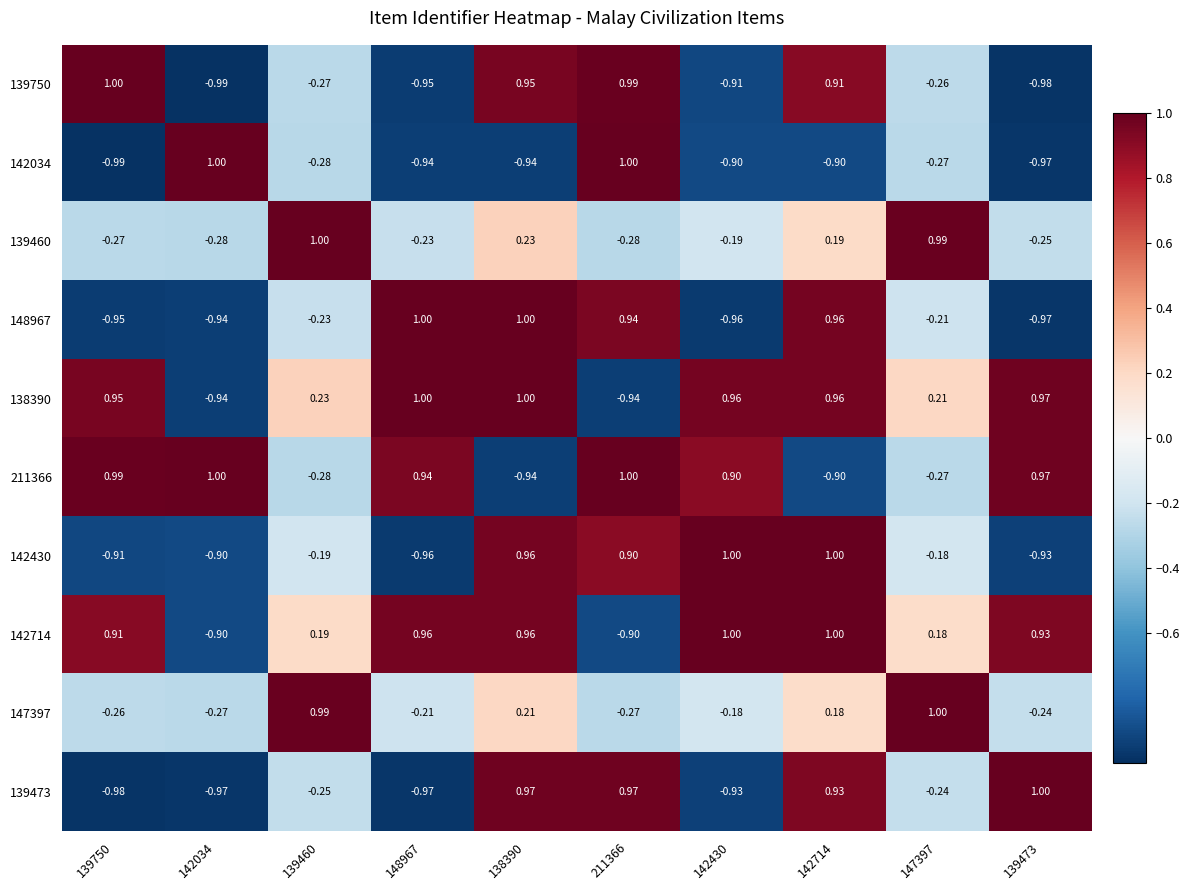

Is the value of 138390 at 139473 greater than the value of 142430 at 142034?

Yes